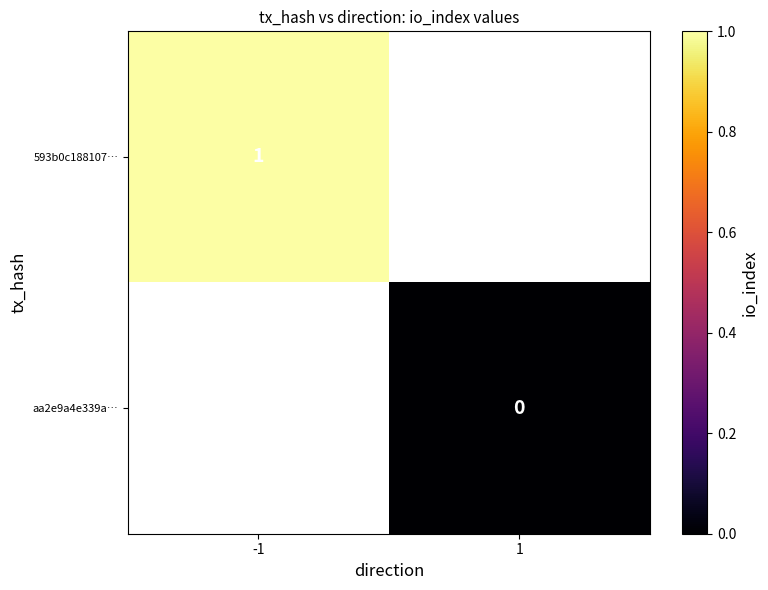

Is it true that 593b0c188107… equals 1 at -1?

True